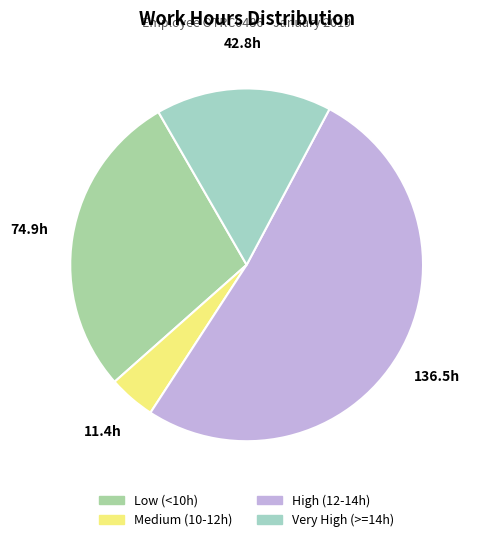

Count the number of slices in the pie.

4